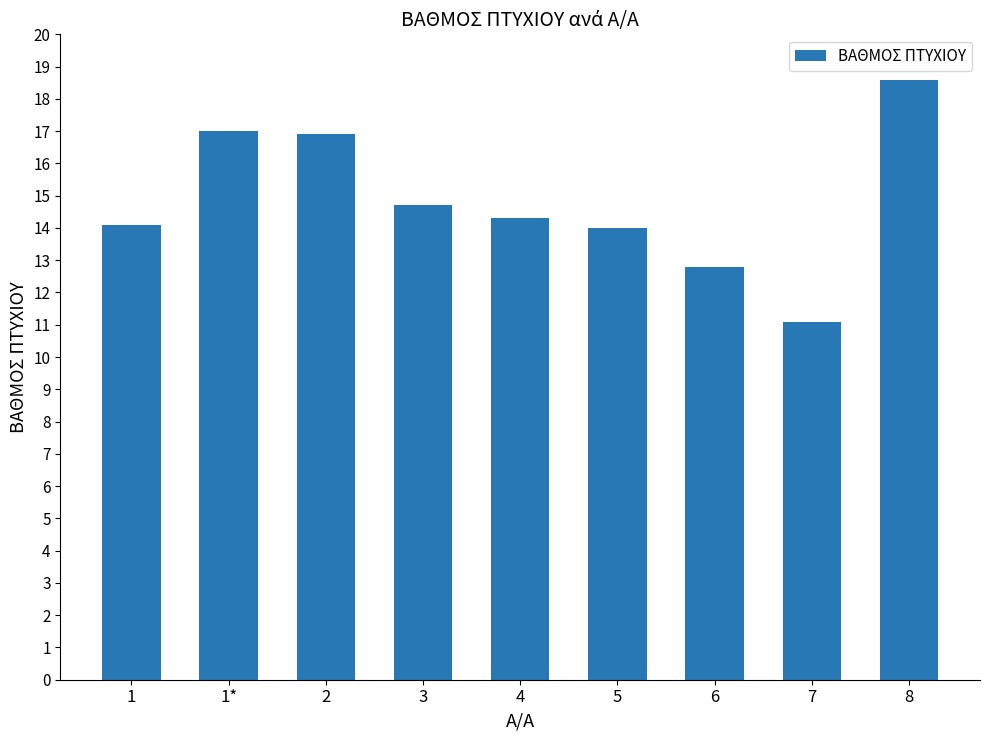

What is the label of the 9th bar from the left?

8